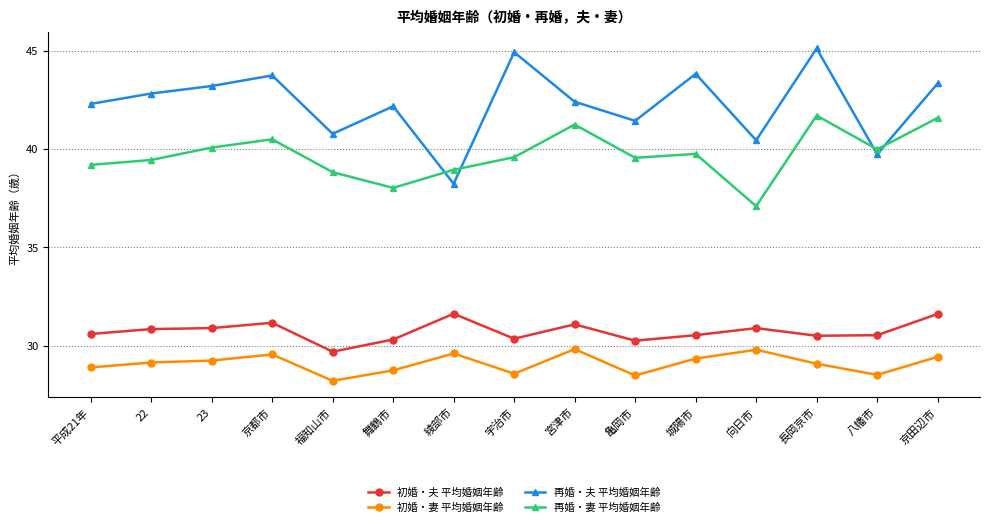

True or false: 初婚・夫 平均婚姻年齢 and 初婚・妻 平均婚姻年齢 intersect in this chart.

False